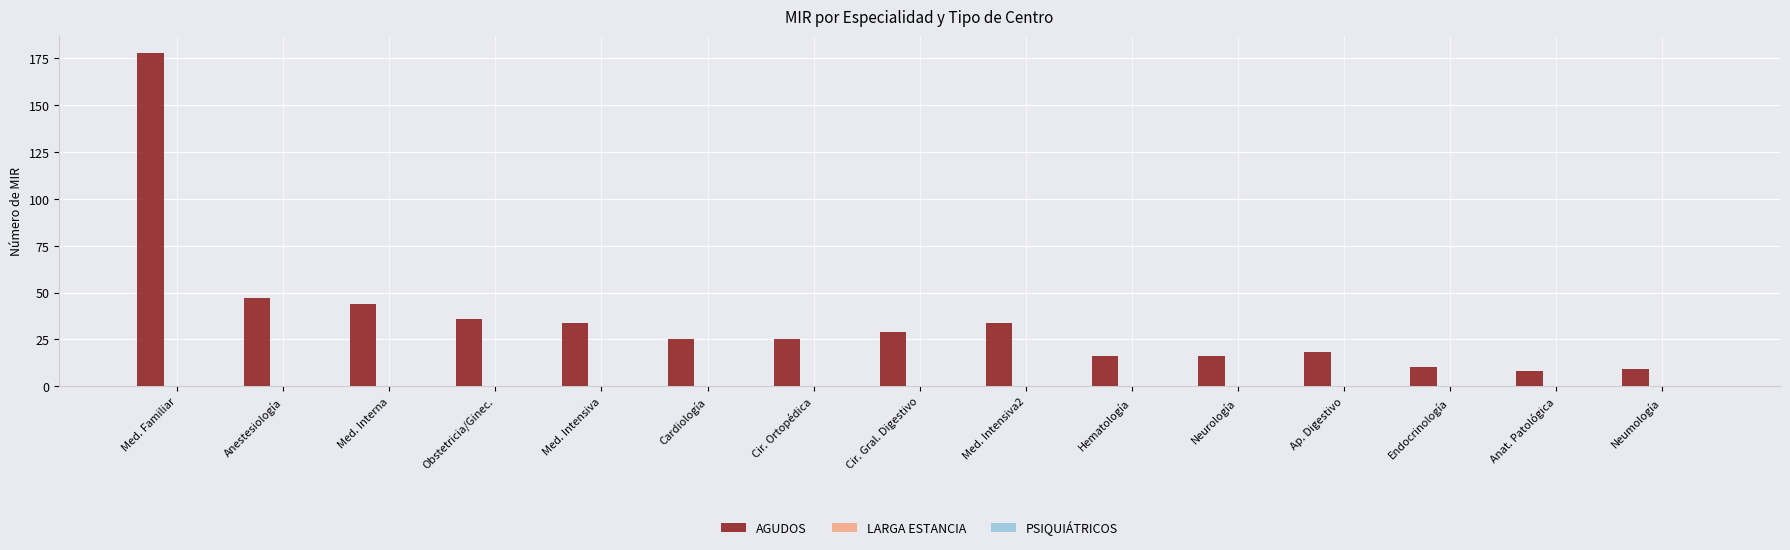

True or false: the data shows 9 at Neumología.

True